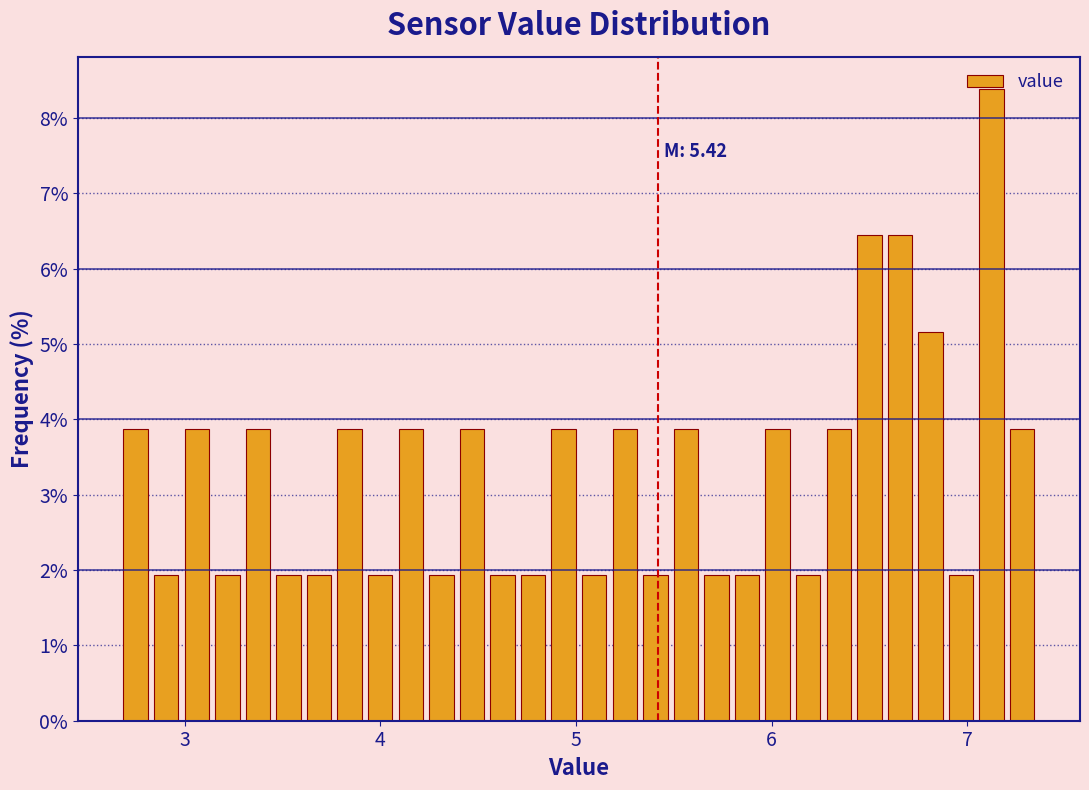

Around what value on the x-axis is the tallest bar? Give the approximate position of its centre, as read against the axis.

7.1